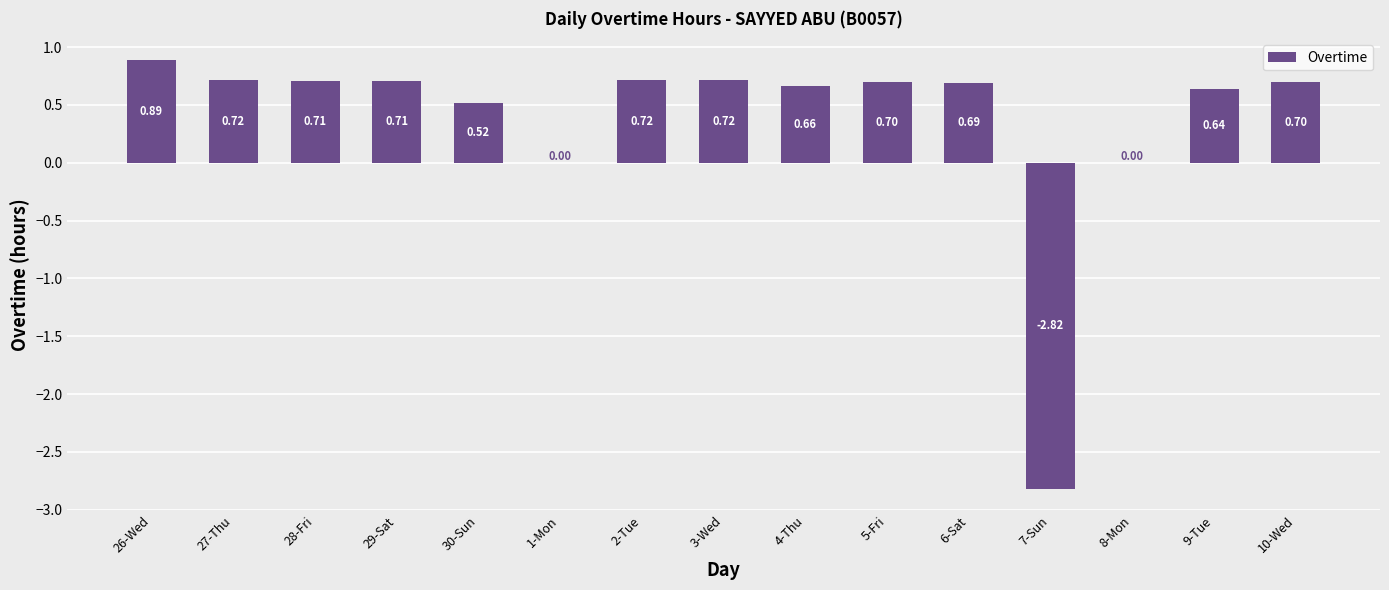

What is the sum of the values at 10-Wed and 29-Sat?

1.4